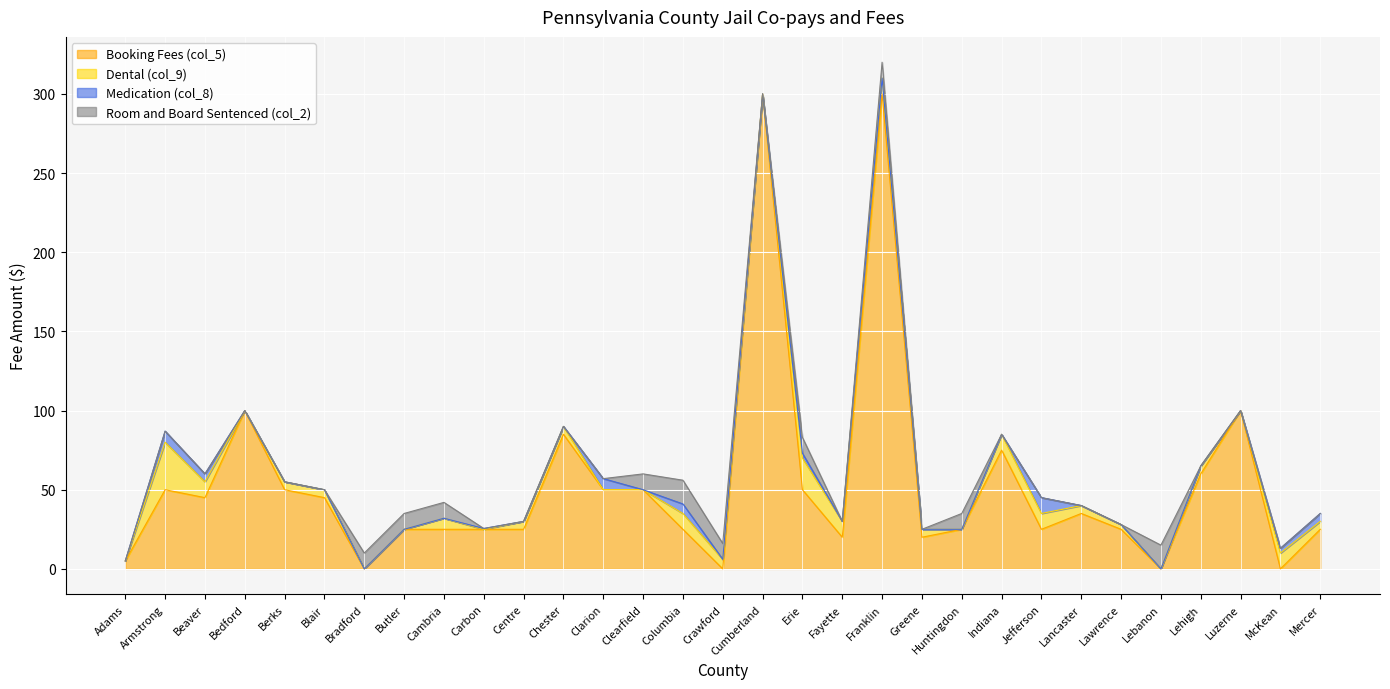

The Dental (col_9) series shows 15.0 at Fayette. True or false?

False